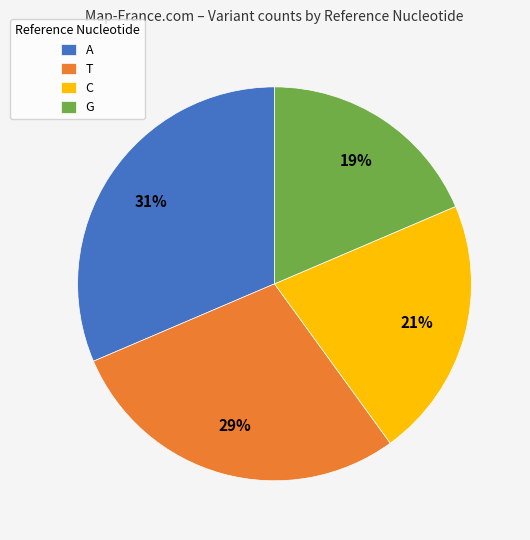

Is it true that C is 29% of the pie?

False